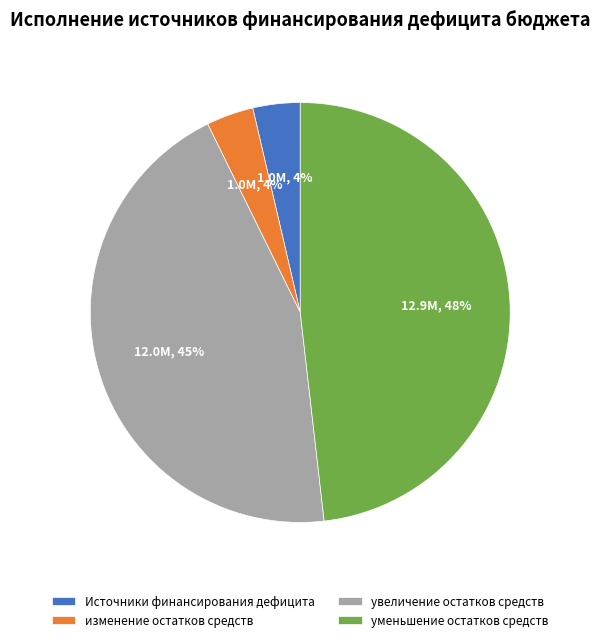

Is уменьшение остатков средств the majority of the pie?

No